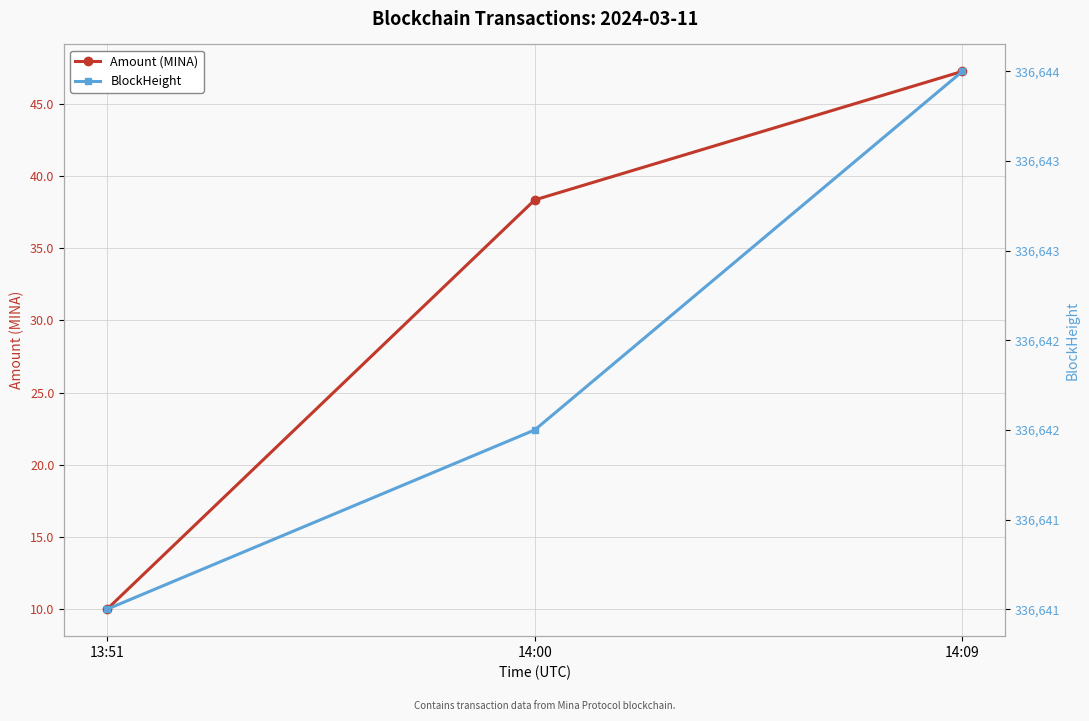

What is the label of the 1st point from the right?

14:09